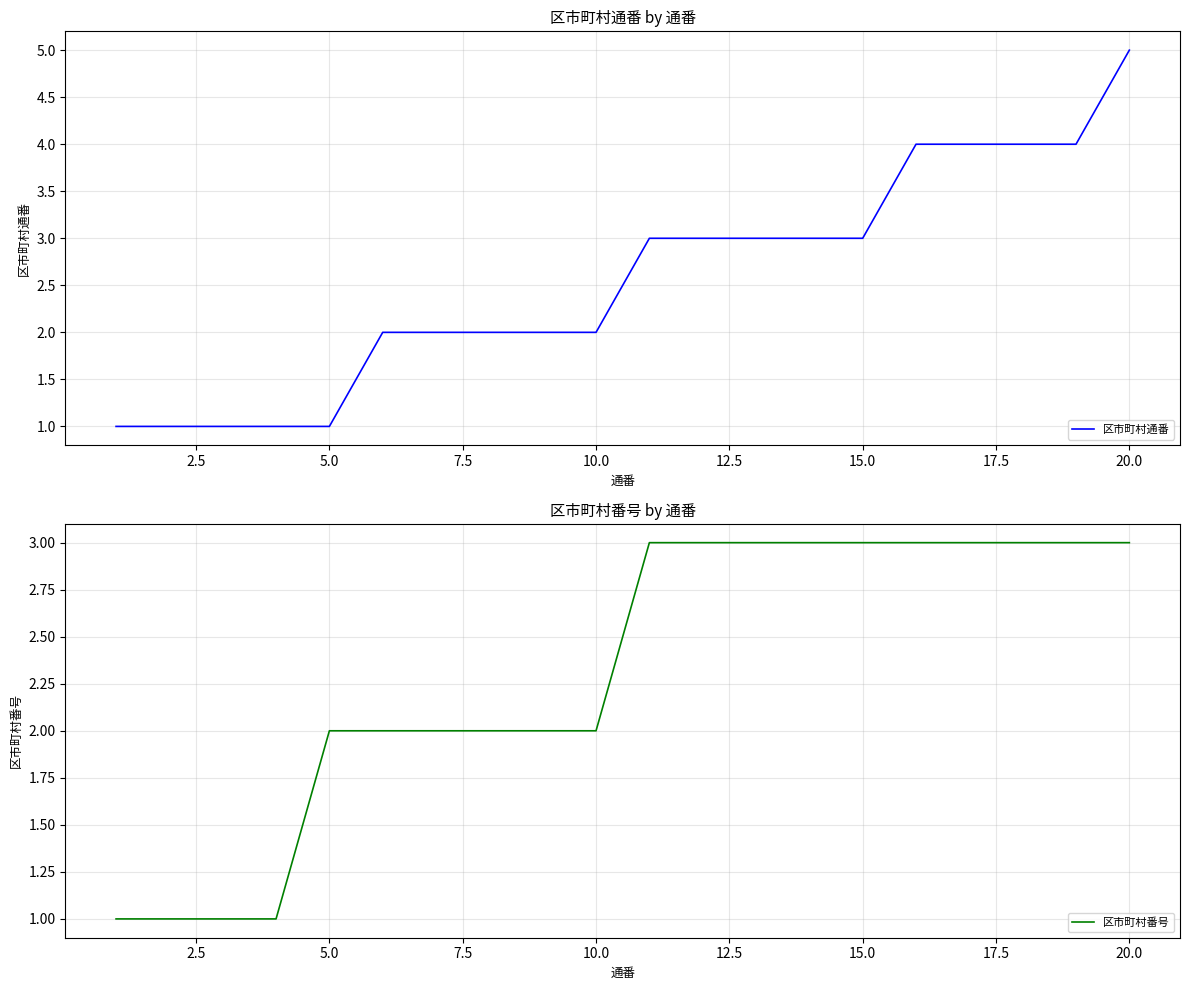

List the series in order of their peak value, lowest first.

区市町村番号, 区市町村通番